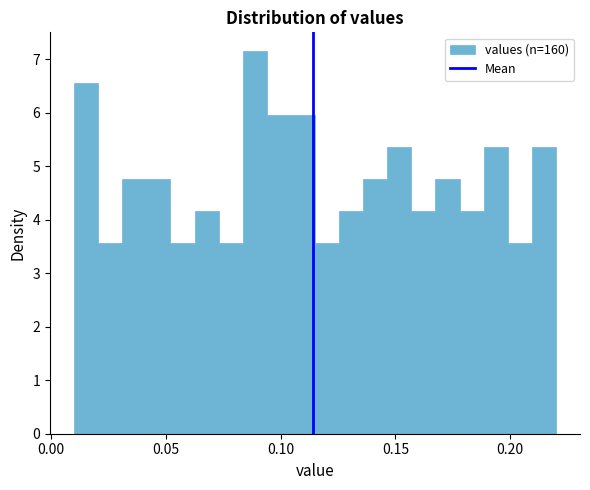

Read against the x-axis, roughly where is the centre of the tallest bar?

0.090